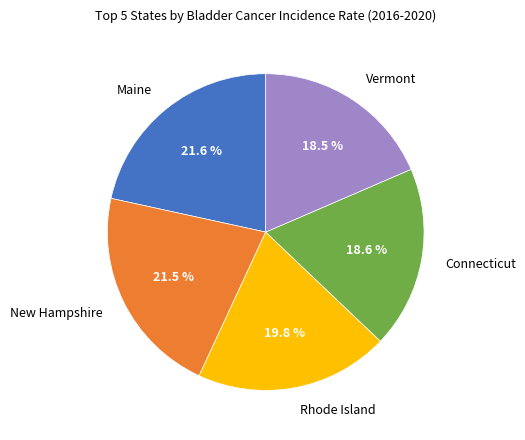

Approximately how many times larger is the value at Vermont compared to Rhode Island?

0.9